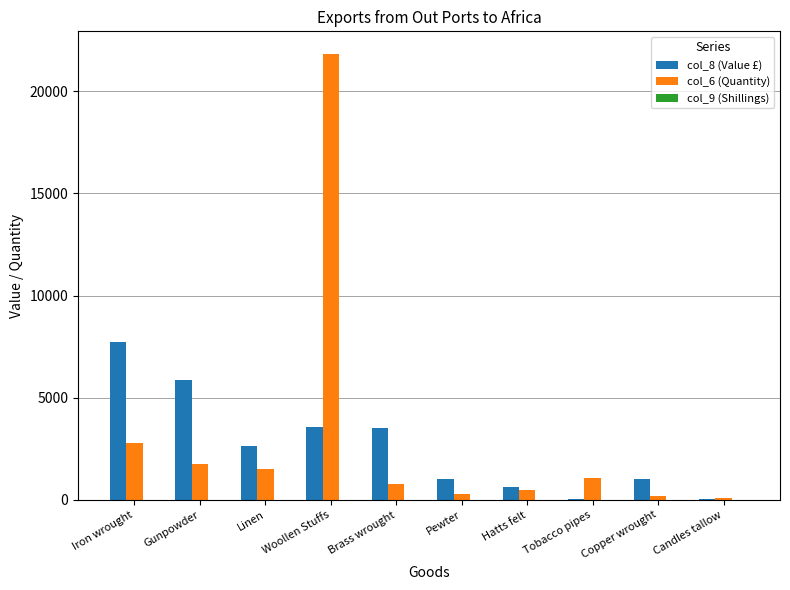

At which label does col_8 (Value £) reach its peak?

Iron wrought